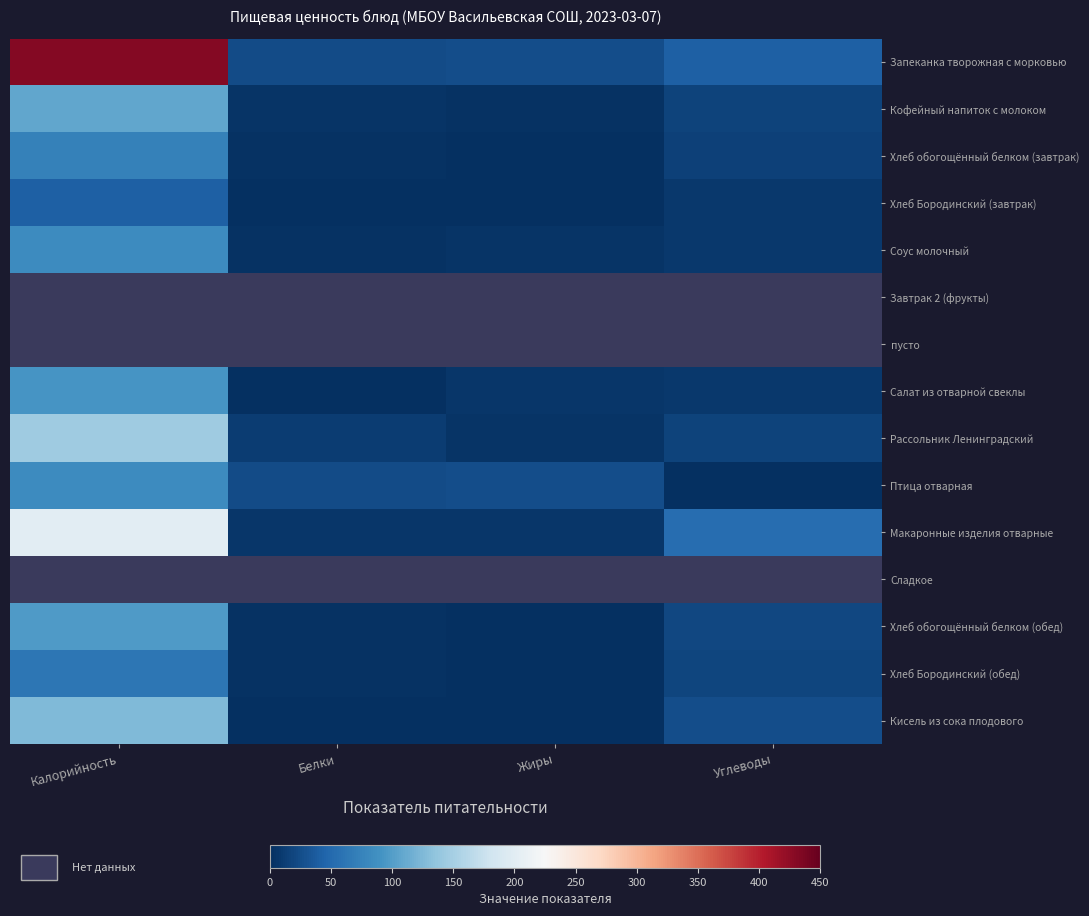

At which label is Кофейный напиток с молоком closest to 55?

Углеводы